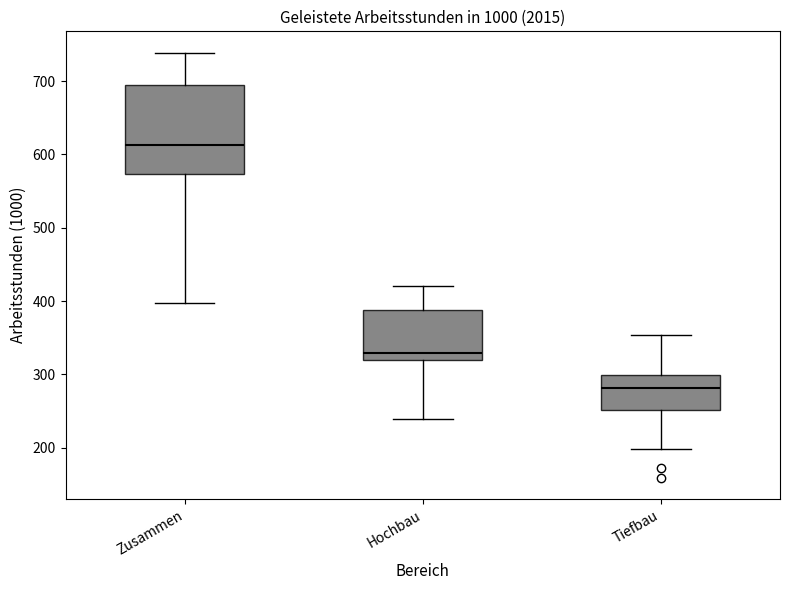

Where does the median line of the box for Hochbau sit on the y-axis? The values are not printed on the chart, so give them approximately, as read against the axis.

330